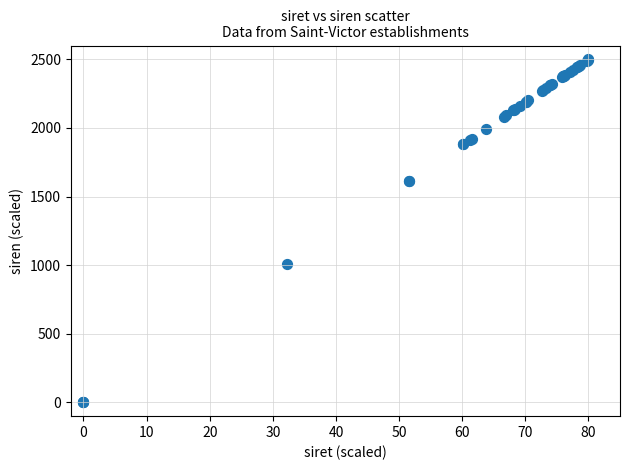

What Y value in the scatter plot is closest to 1250?

1008.7